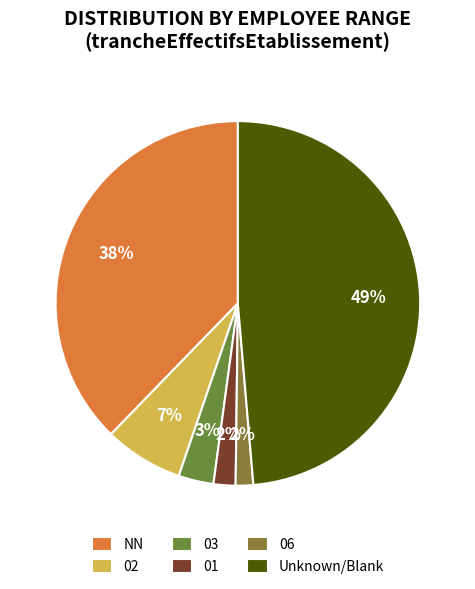

What percentage do 06 and 03 together represent?

4.7%